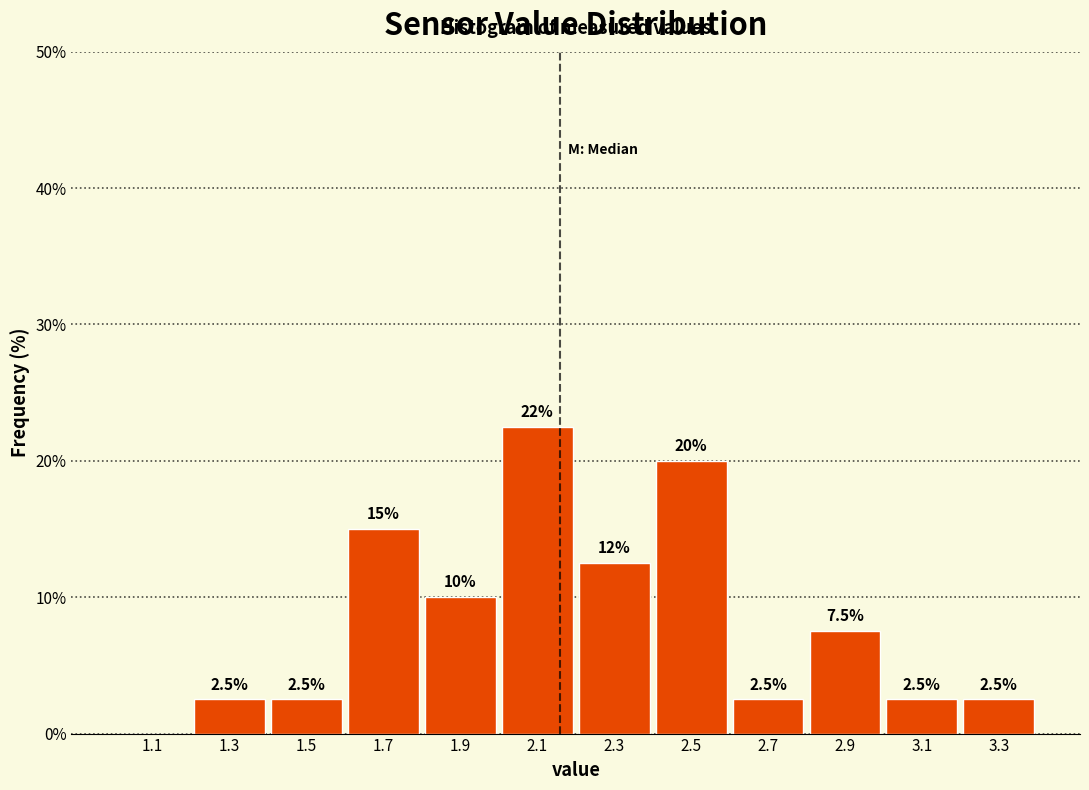

Which range on the x-axis has the tallest bar?

2.0 to 2.2